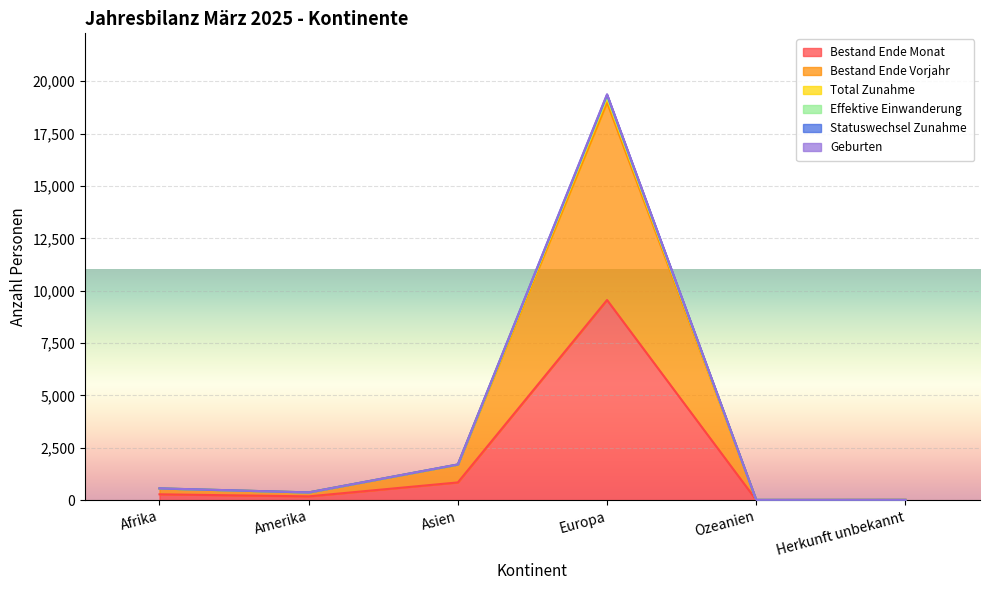

Is it true that Total Zunahme equals 16 at Herkunft unbekannt?

True